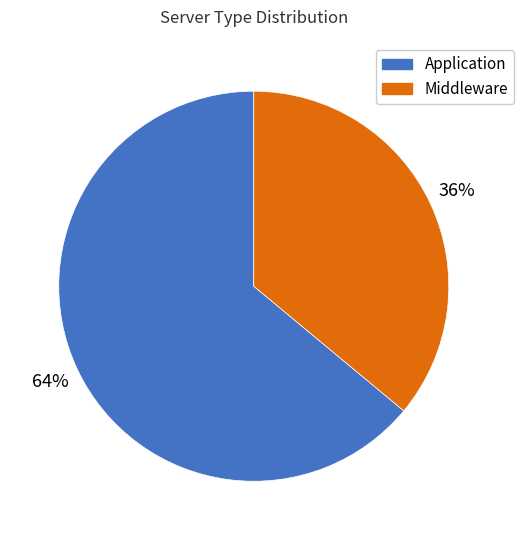

To the nearest percent, what is the difference between the largest and smallest slice percentages?

28%